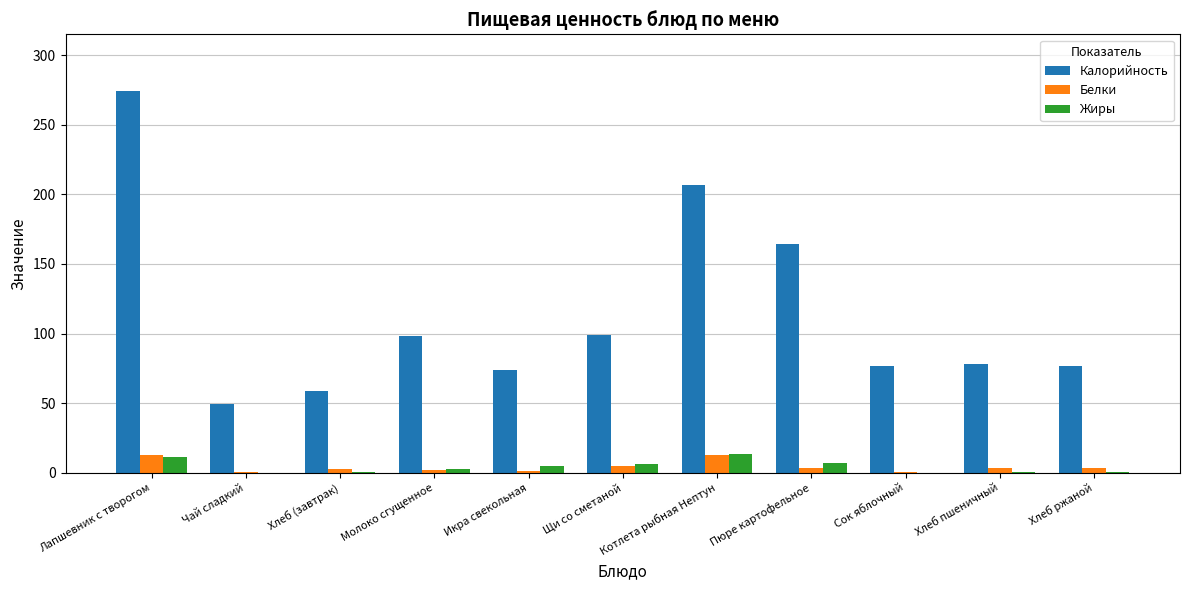

The value of Калорийность at Хлеб пшеничный is 103.1. True or false?

False